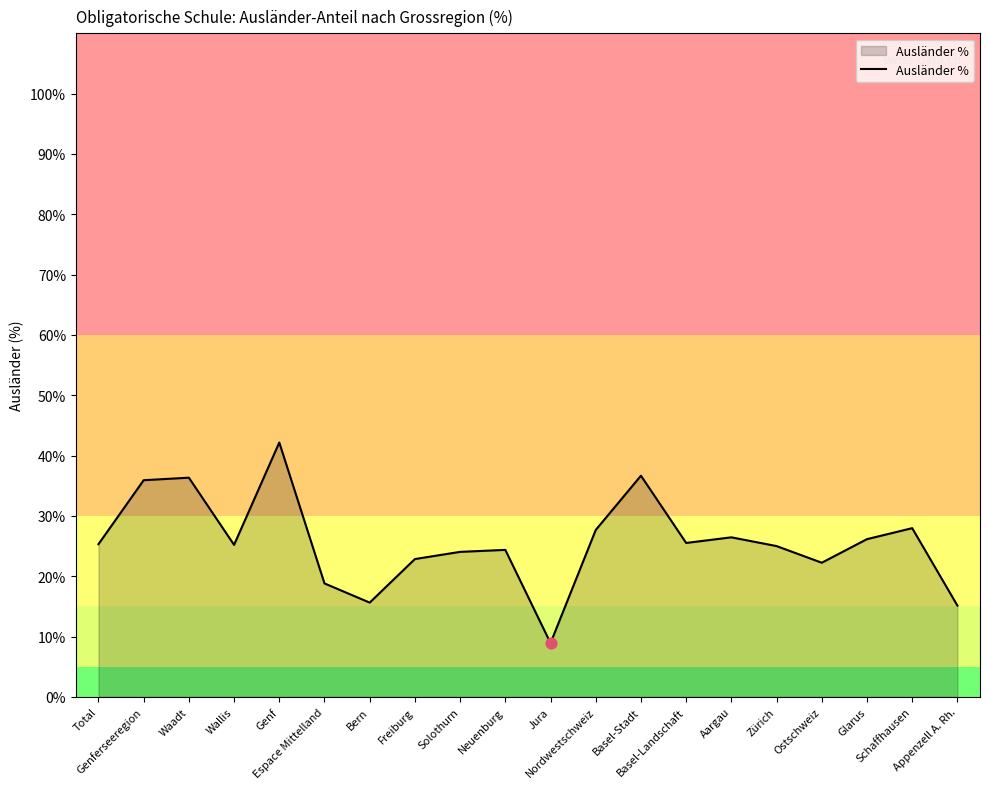

What is the change in value from Neuenburg to Basel-Stadt?

+12.3